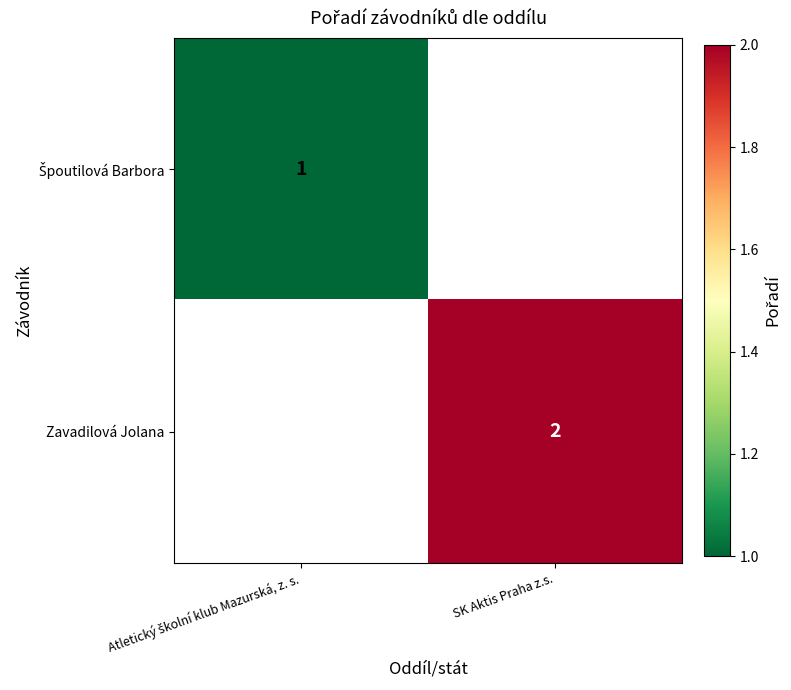

The Zavadilová Jolana series shows 3 at SK Aktis Praha z.s.. True or false?

False